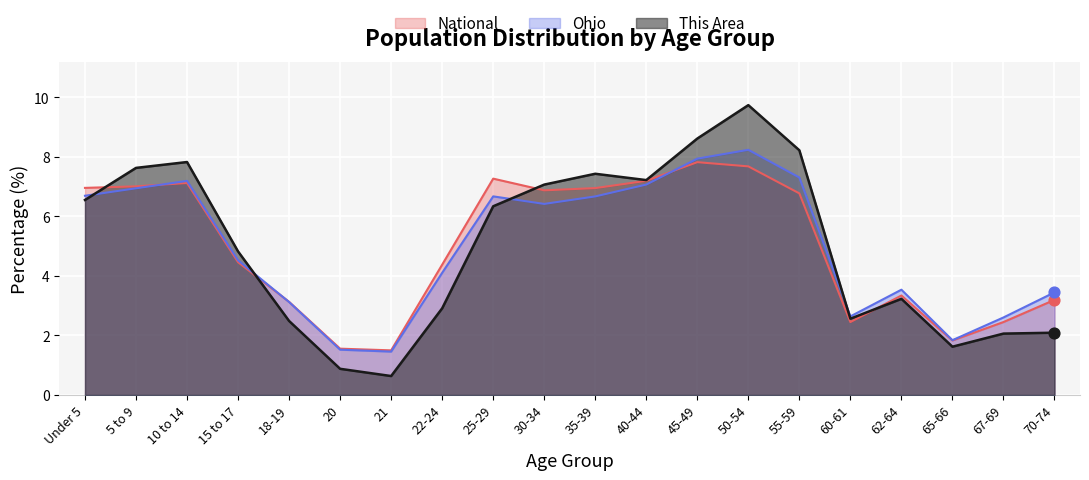

At which category is the sum across all series the highest?

50-54